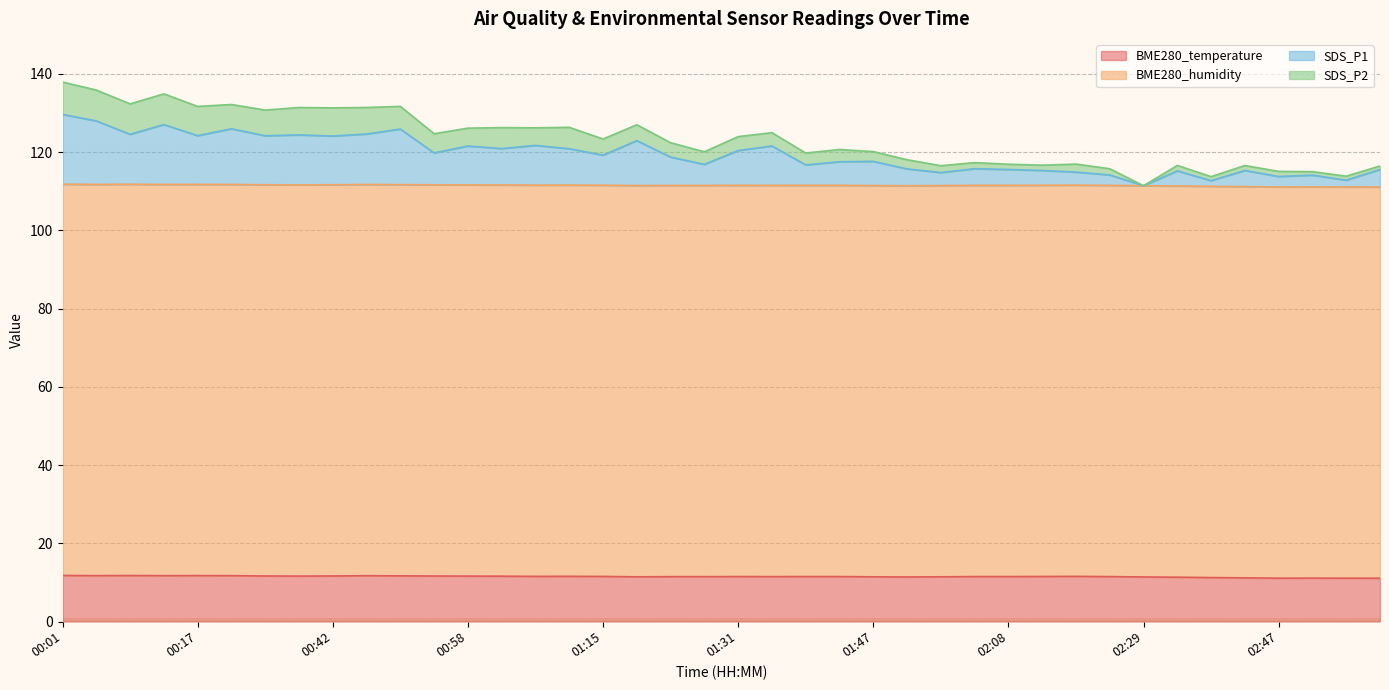

True or false: SDS_P1 and BME280_temperature cross at least once.

False